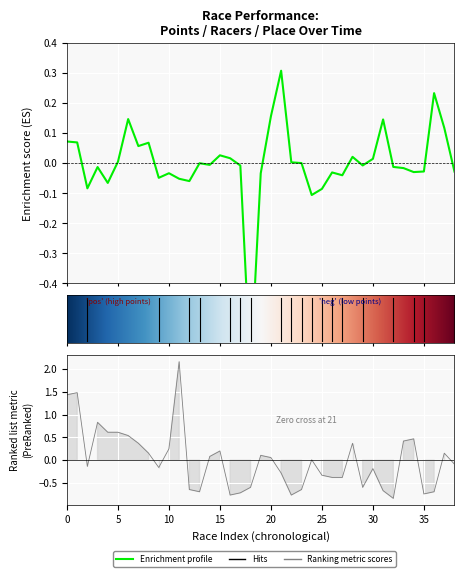

How many values in Points are above zero?

18